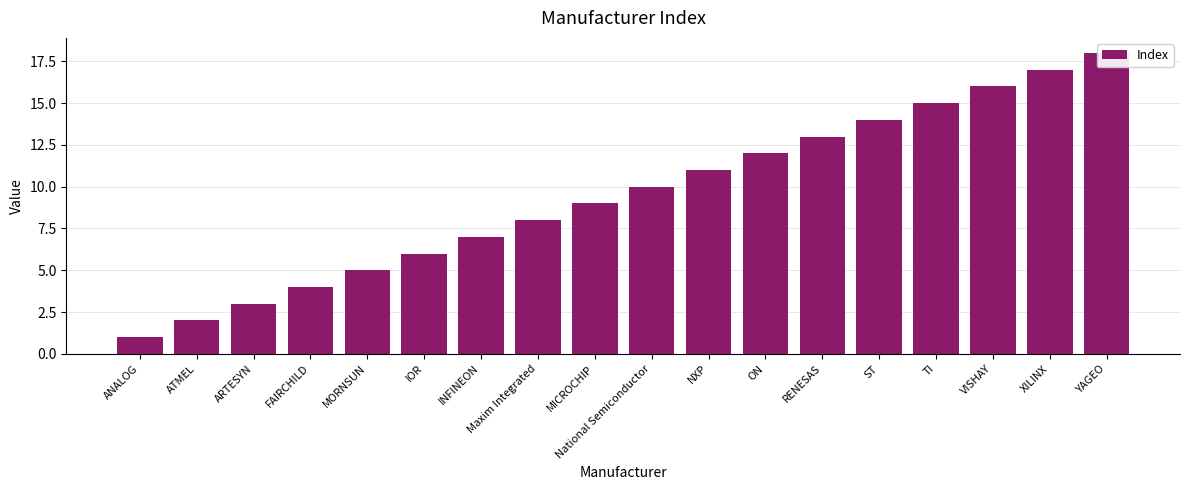

Where is the data nearest to the value 9?

MICROCHIP